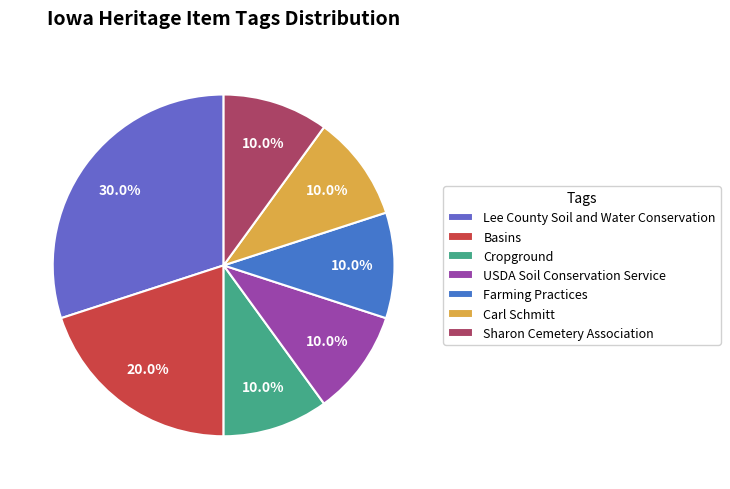

True or false: Sharon Cemetery Association accounts for 1% of the total.

False